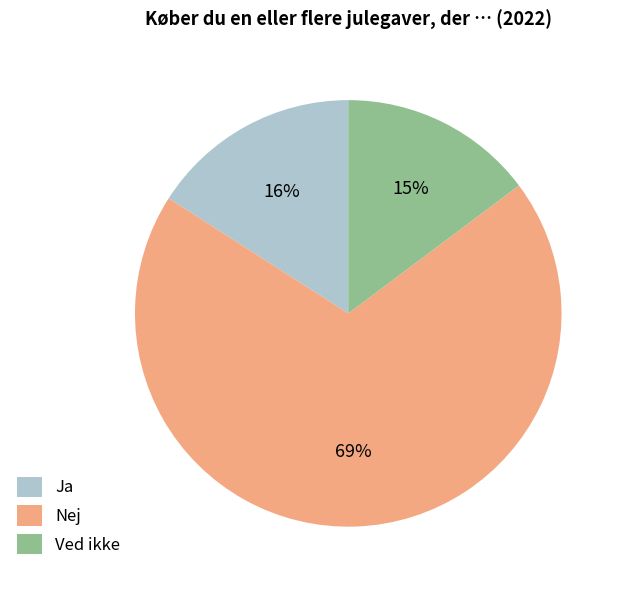

Which slice represents more than half of the pie?

Nej